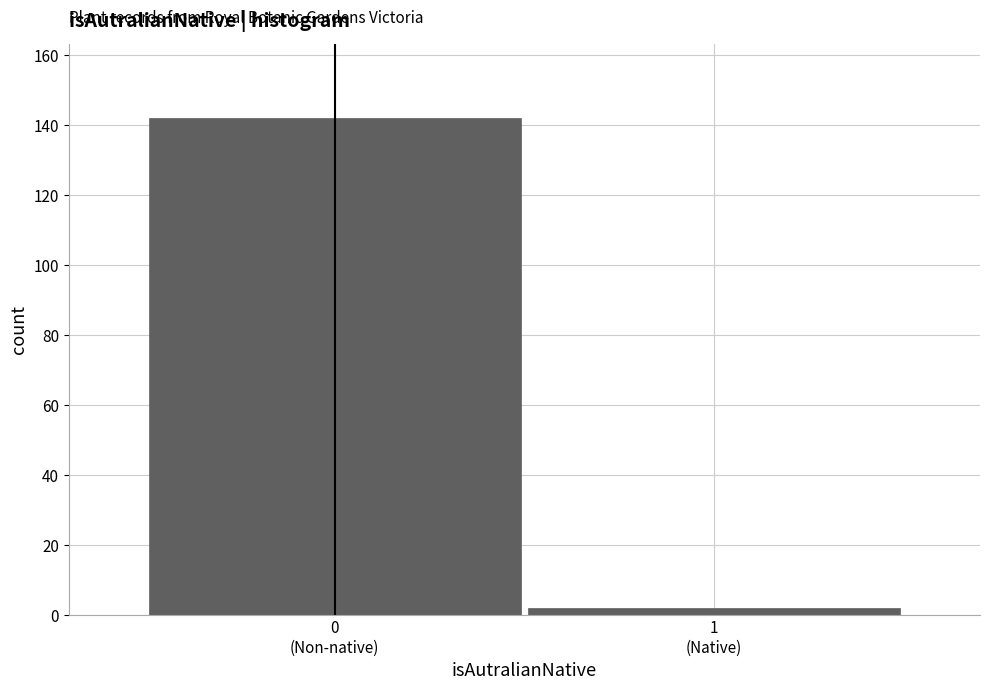

Reading right to left, extract all data points from this chart.

2	142